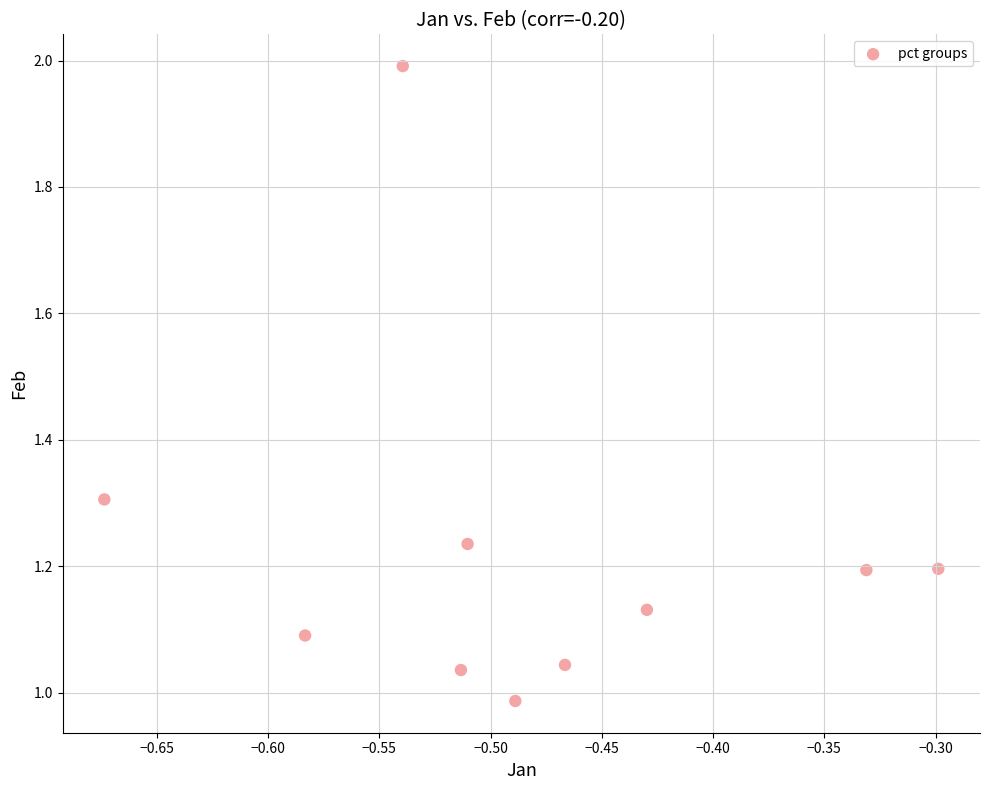

What is the range of X values (max minus min)?

0.4